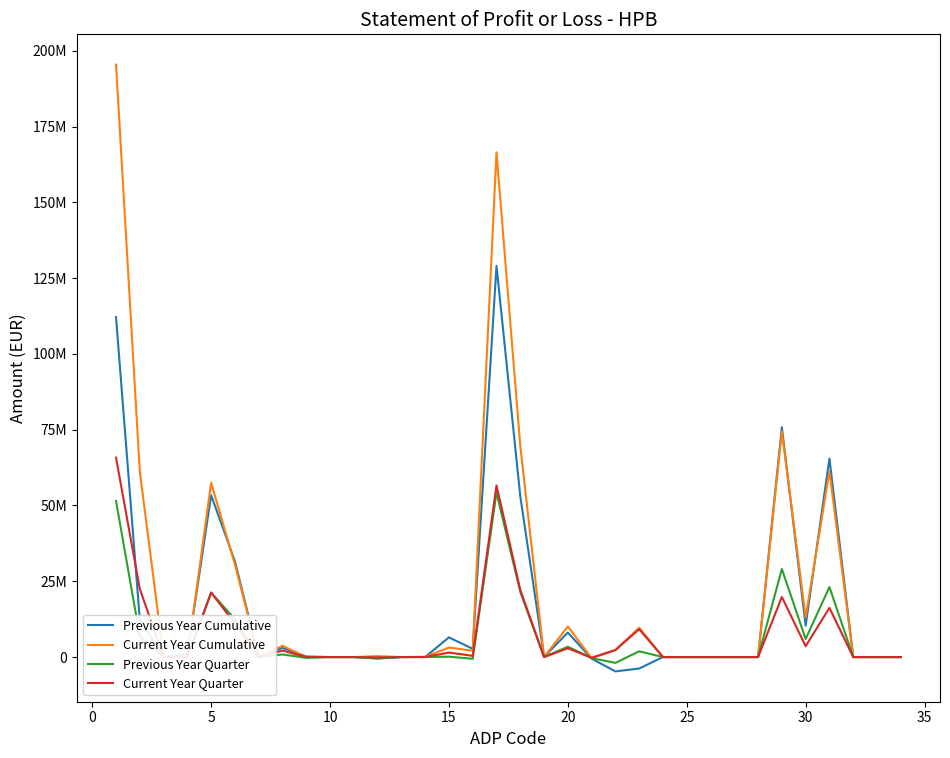

In Current Year Cumulative, how many points are higher than both neighbors (excluding endpoints)?

9